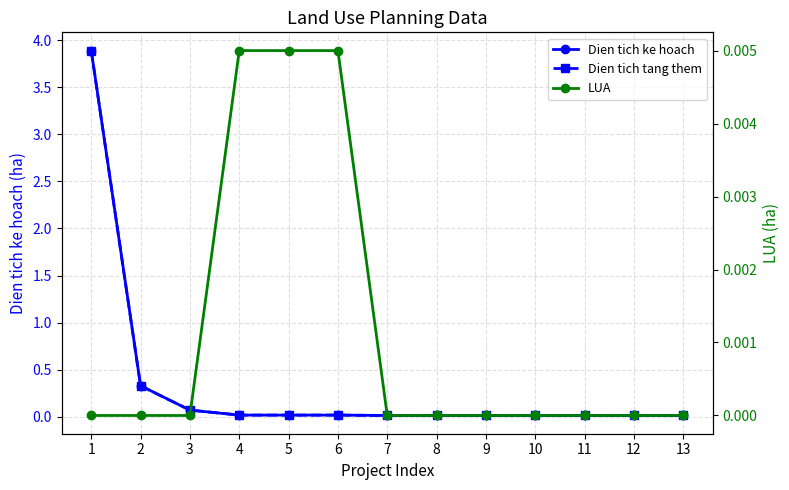

Which has a higher value, 11 or 13?

11